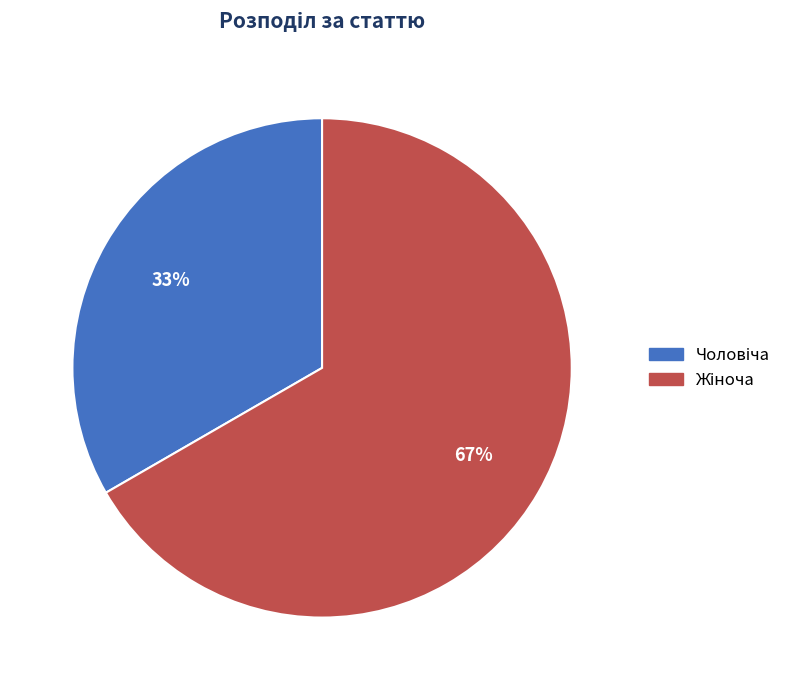

Does any single category account for the majority?

Yes